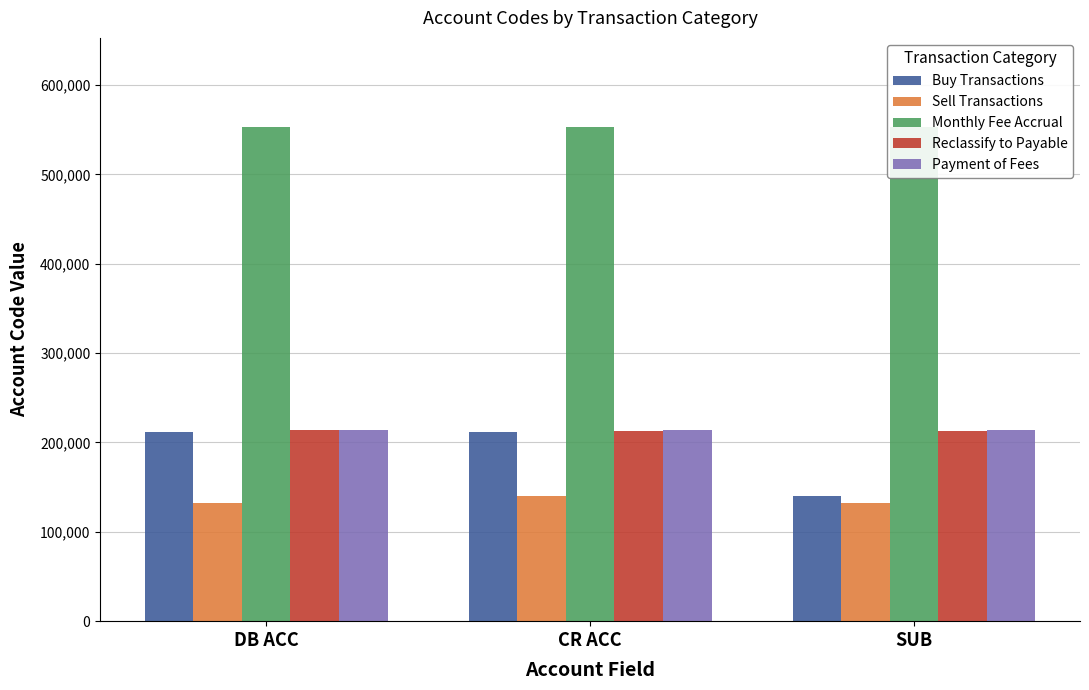

What is the total value across all series at CR ACC?

1332003